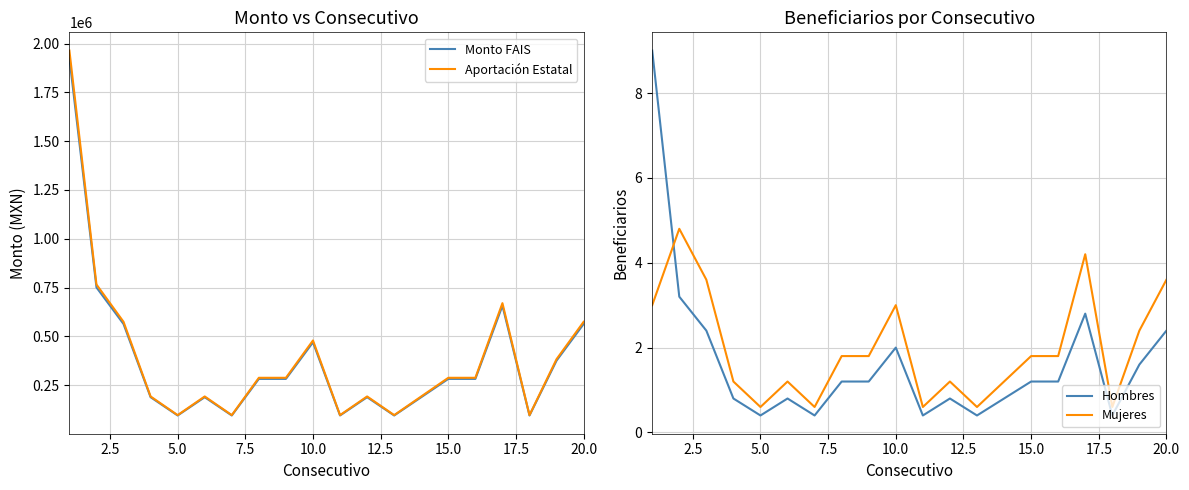

True or false: Mujeres and Hombres cross at least once.

True